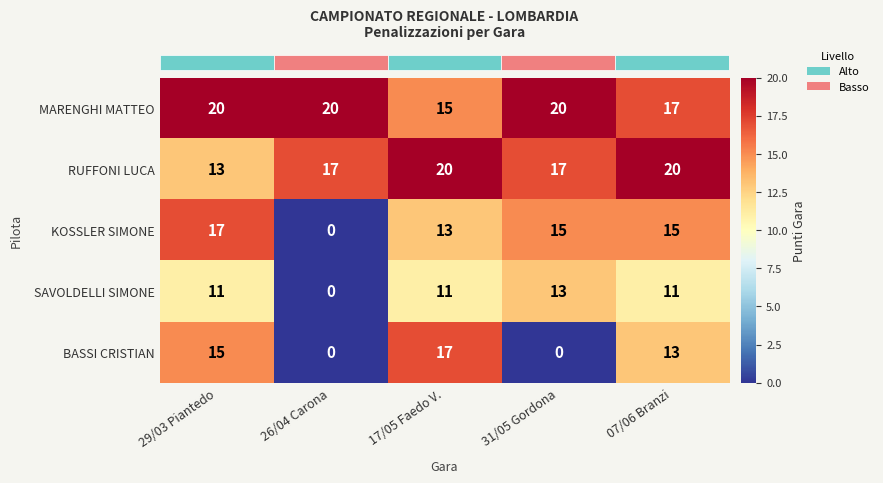

Which series has the largest total across all categories?

MARENGHI MATTEO